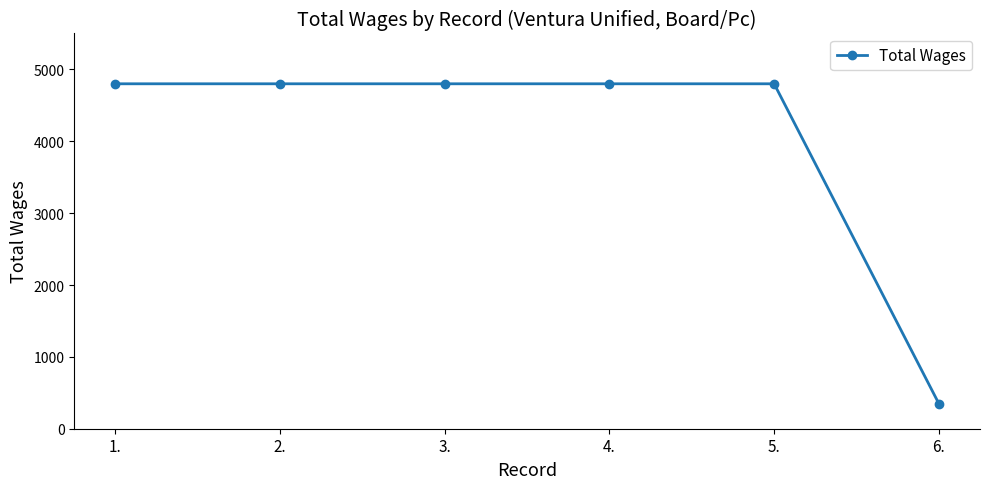

What is the label of the 6th point from the left?

6.